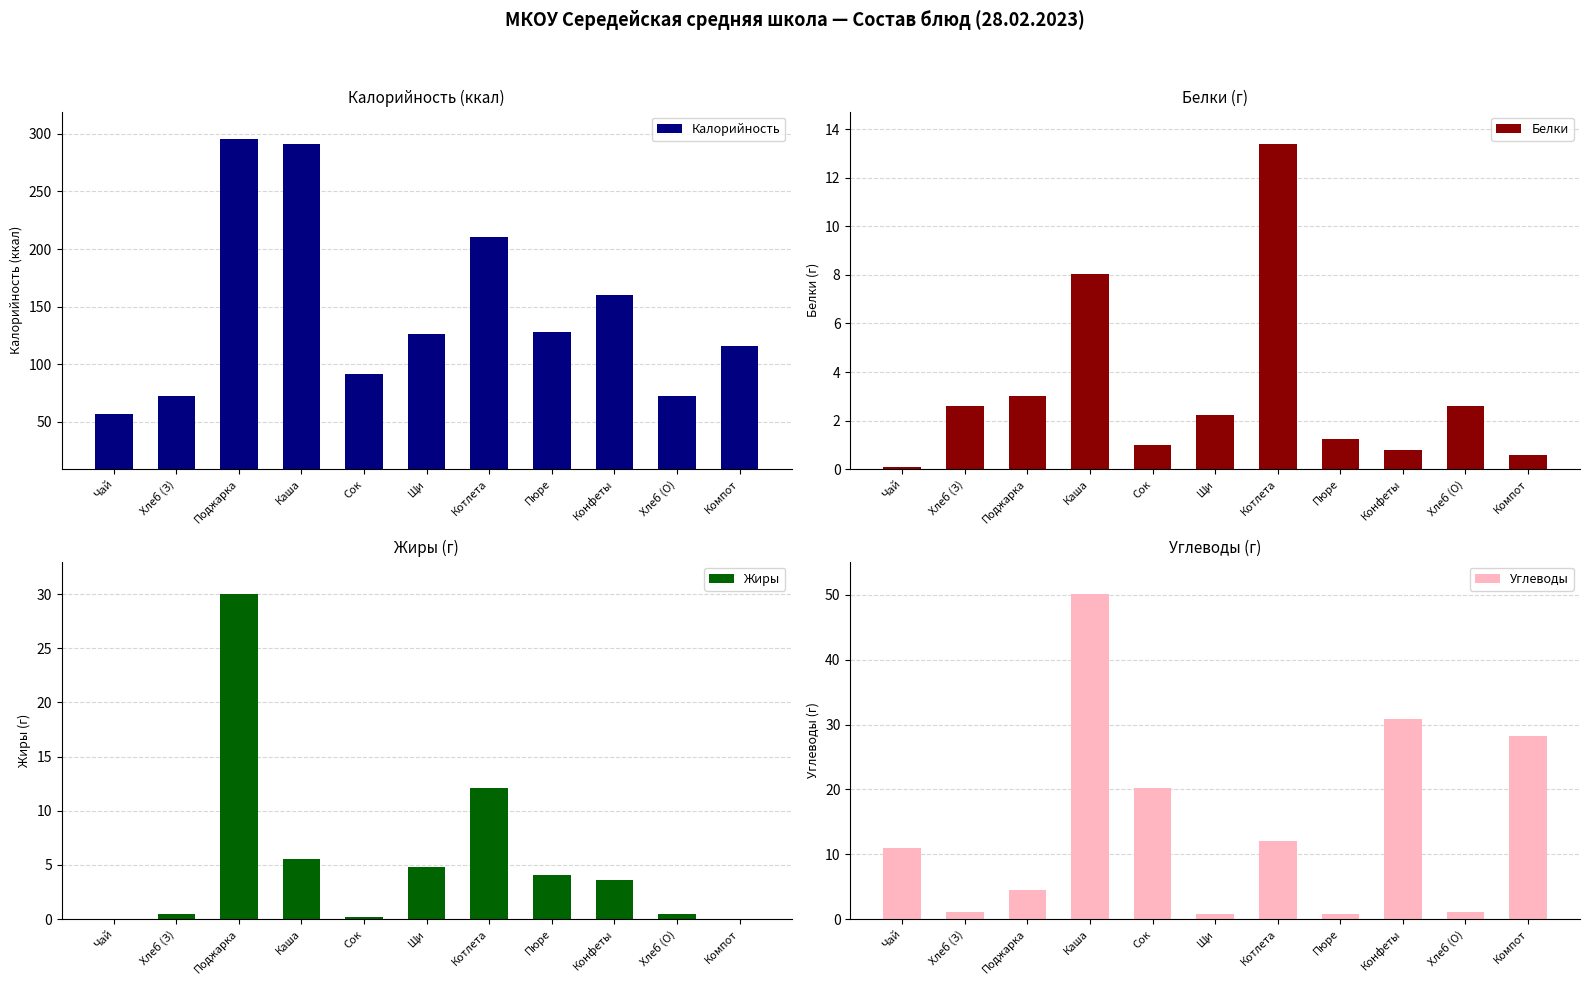

What is the sum of all Жиры values?

61.3